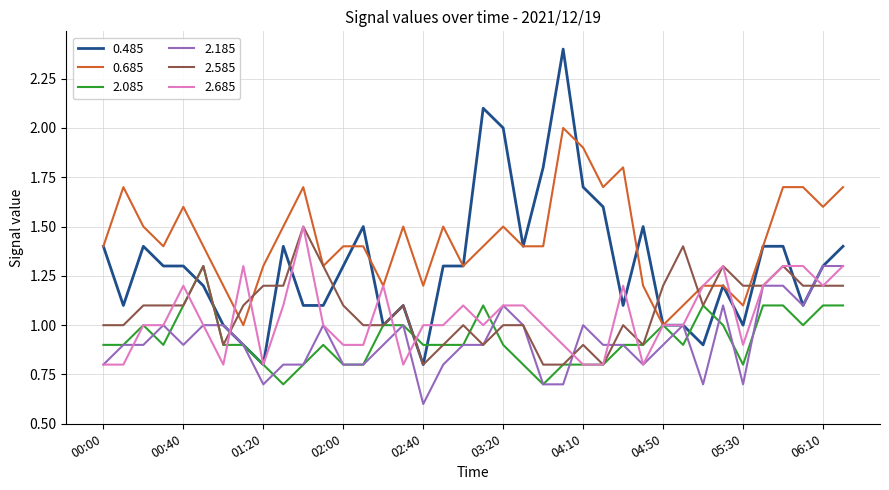

Which series has the largest range (max minus min)?

0.485